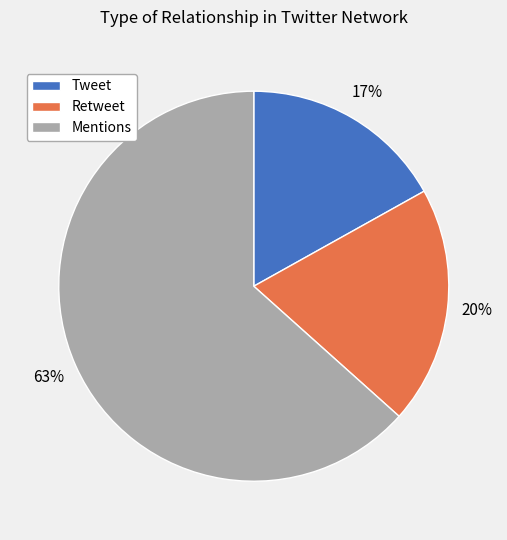

To the nearest percent, what portion does Tweet represent?

17%